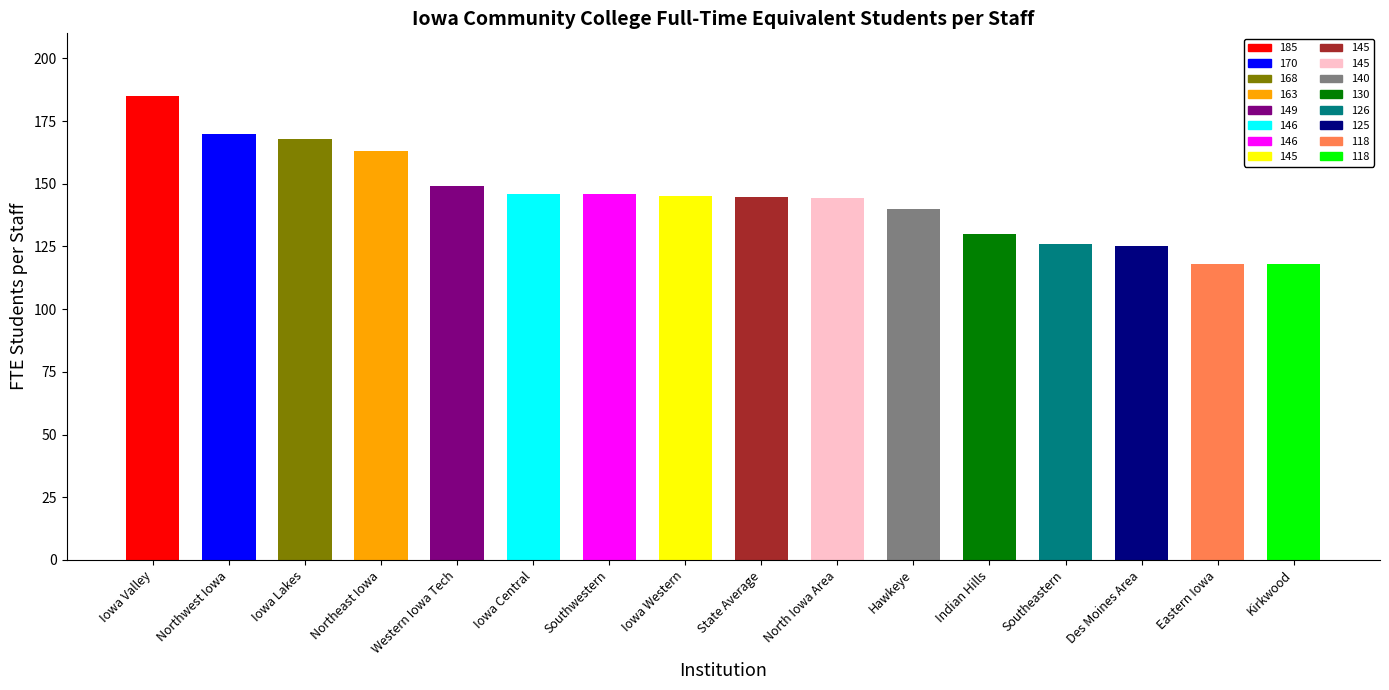

The value at Des Moines Area is 125.0. True or false?

True